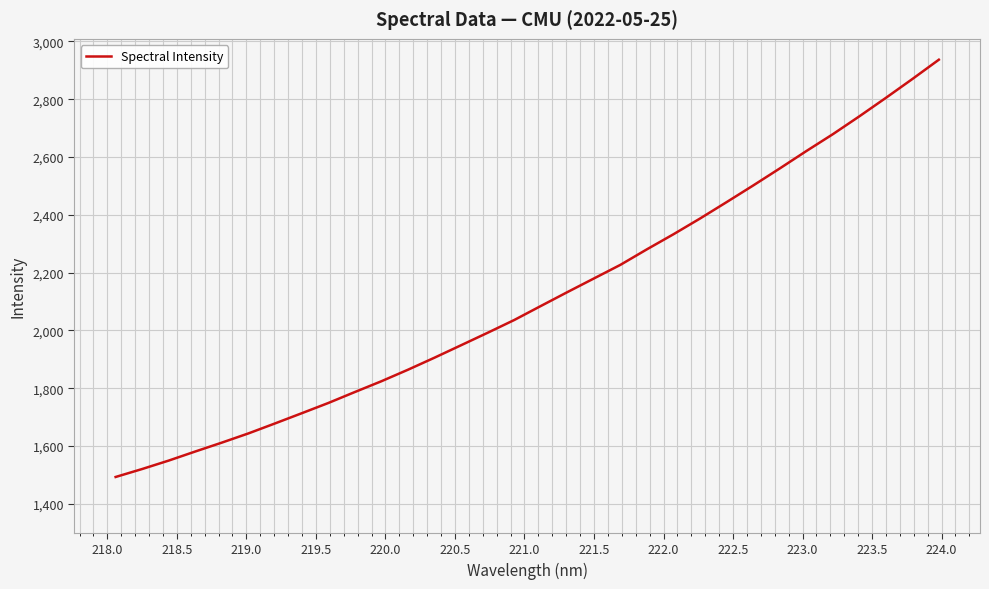

What is the difference between the maximum and minimum values?

1443.3